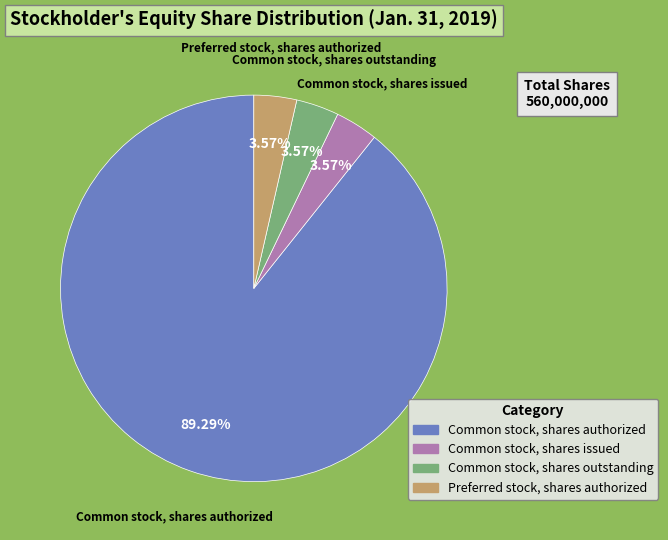

Which slice represents more than half of the pie?

Common stock, shares authorized